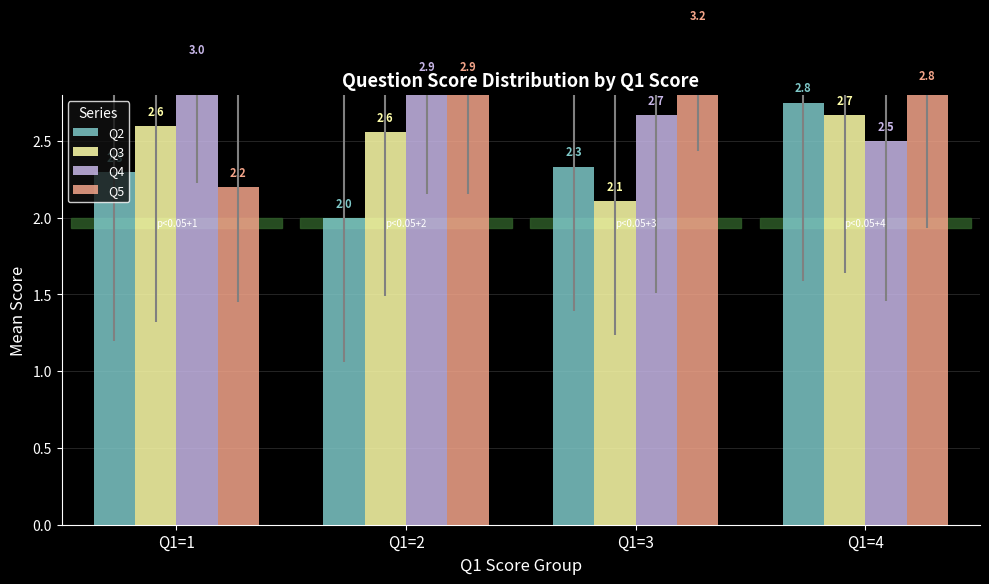

What is the difference between the maximum and minimum values in the Q4 series?

0.5